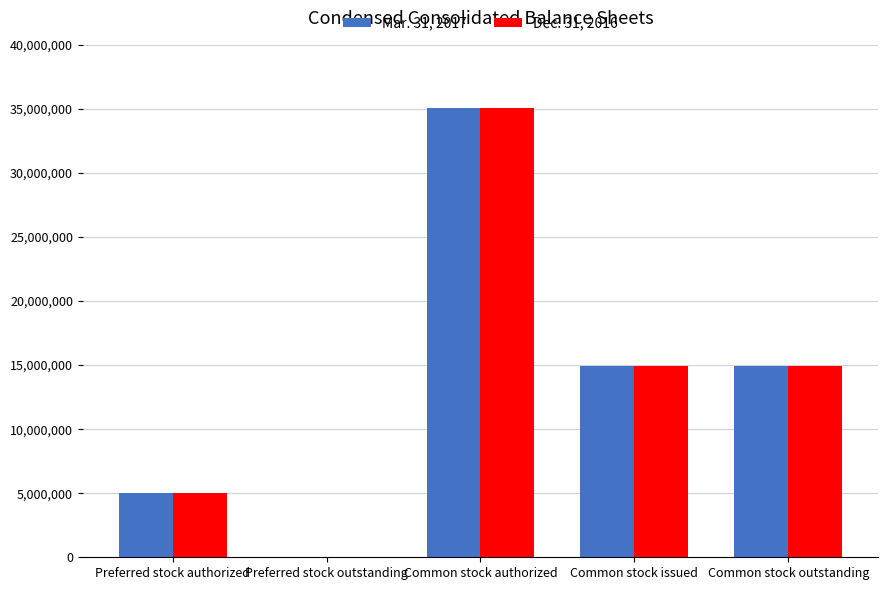

How many distinct data groups are displayed?

2